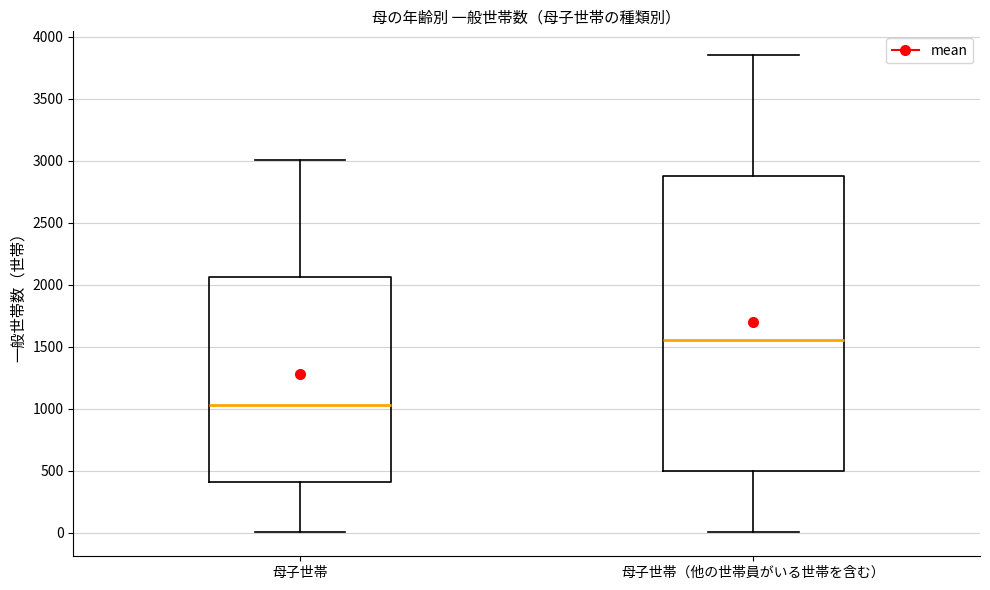

Comparing the boxes themselves (not the whiskers), which one is the tallest?

母子世帯（他の世帯員がいる世帯を含む）